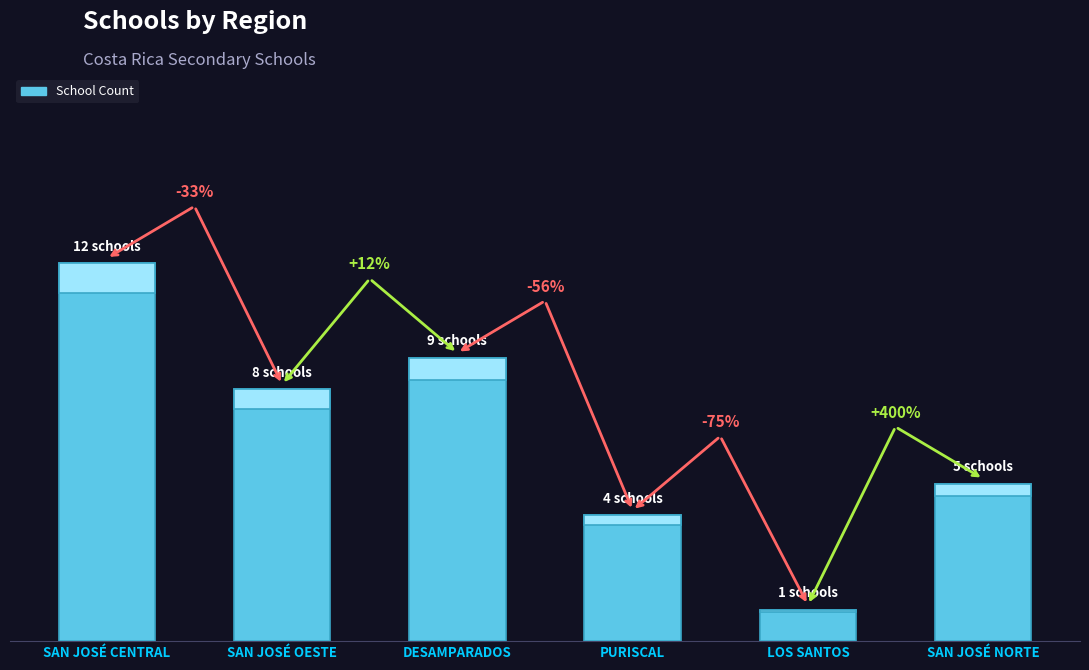

Count the number of values greater than 8.

2